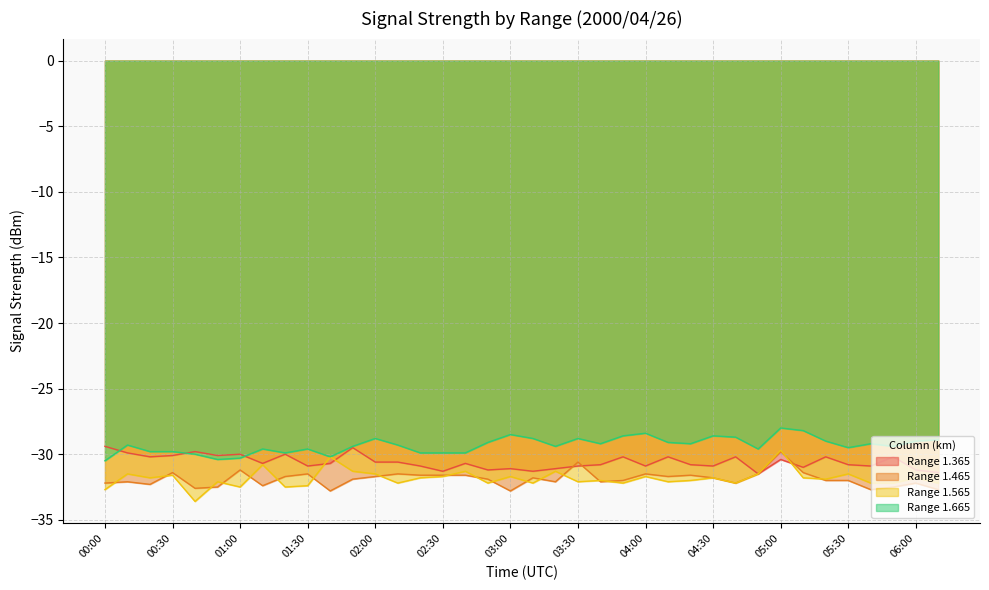

In 1.365, how many points are lower than both neighbors (excluding endpoints)?

12